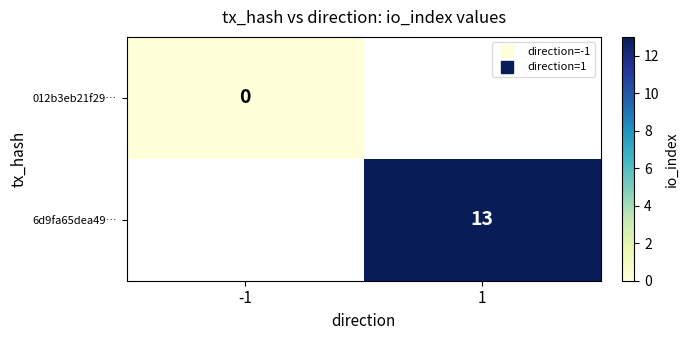

List the series in order of their peak value, lowest first.

012b3eb21f29…, 6d9fa65dea49…